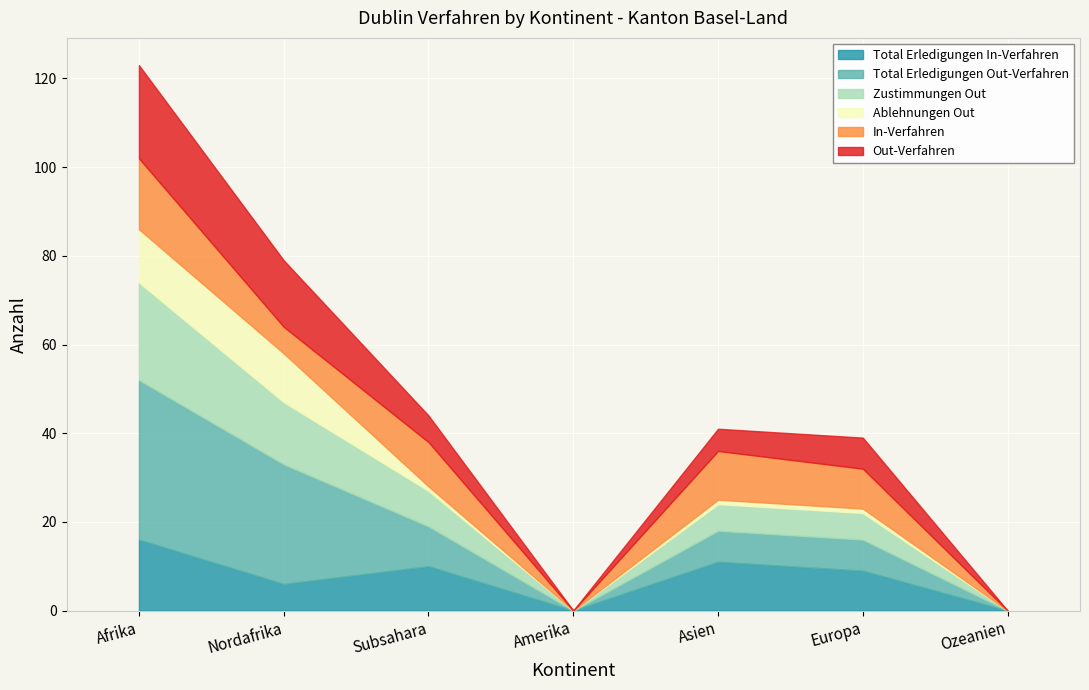

List the labels in order of Zustimmungen Out value, largest first.

Afrika, Nordafrika, Subsahara, Asien, Europa, Amerika, Ozeanien